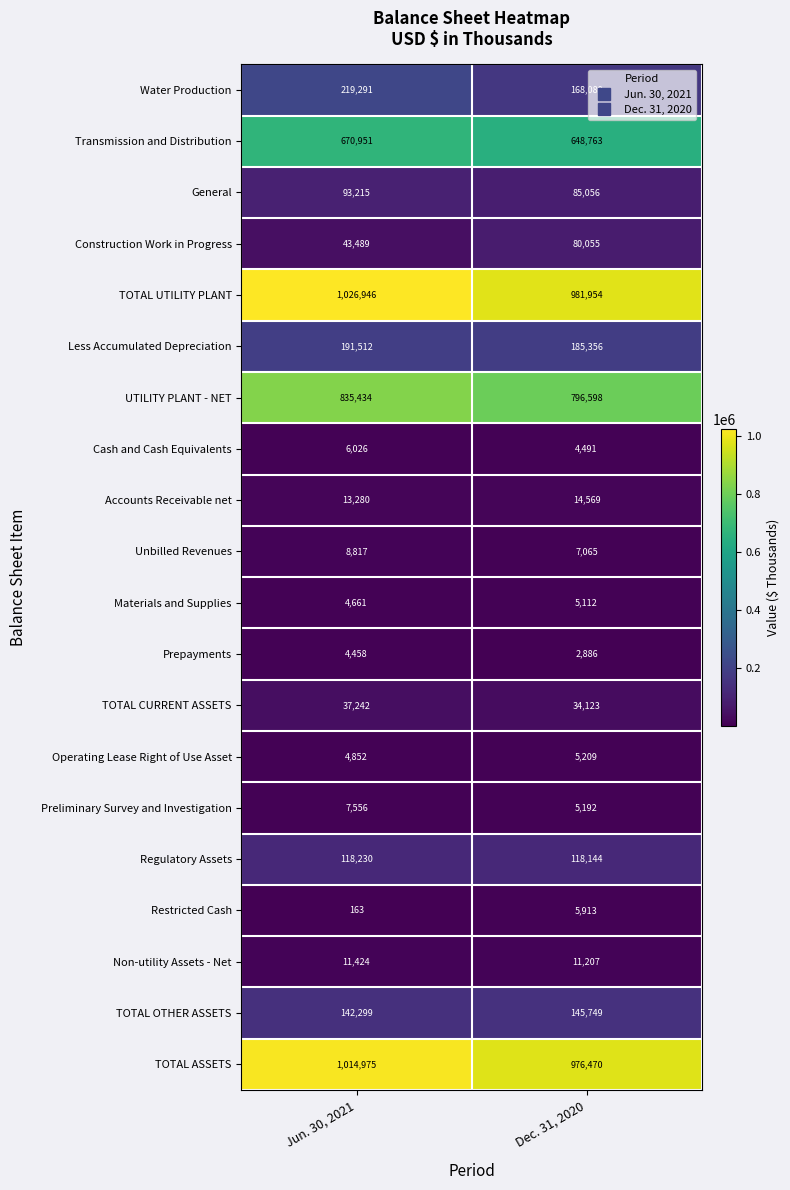

Between Jun. 30, 2021 and Dec. 31, 2020, which series saw the biggest shift?

Water Production